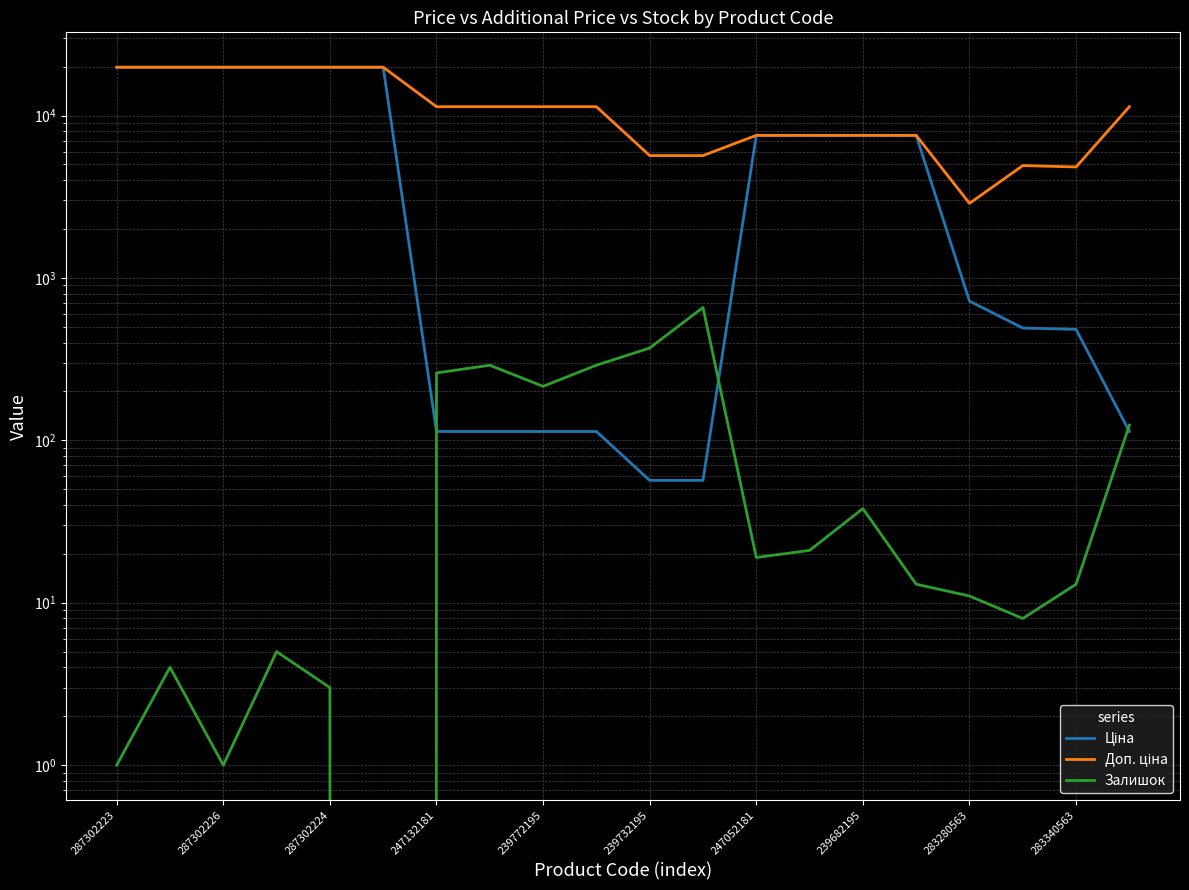

What is the sum of all Залишок values?

2344.0